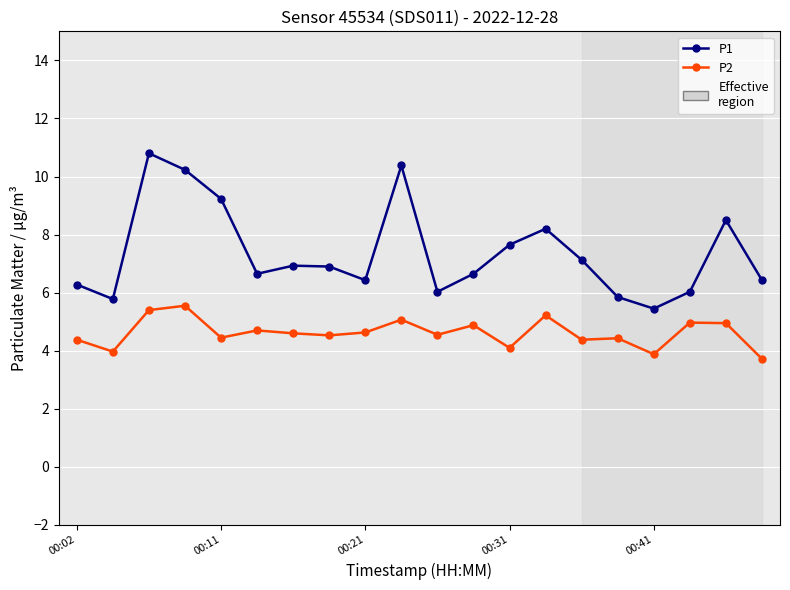

True or false: P1 has more than 0 interior local peaks.

True